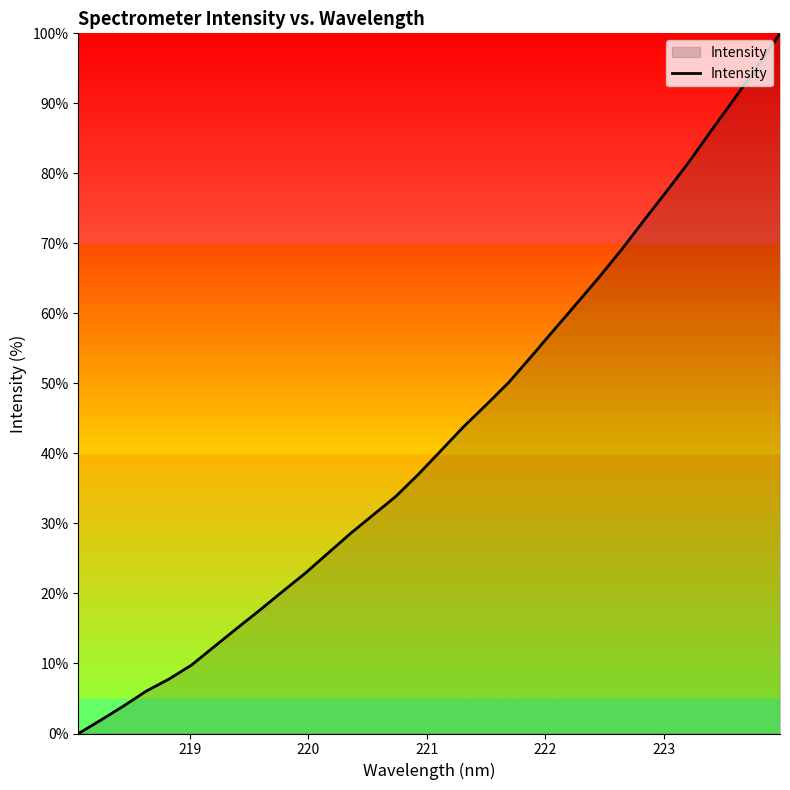

What is the maximum value shown in the chart?

100.0